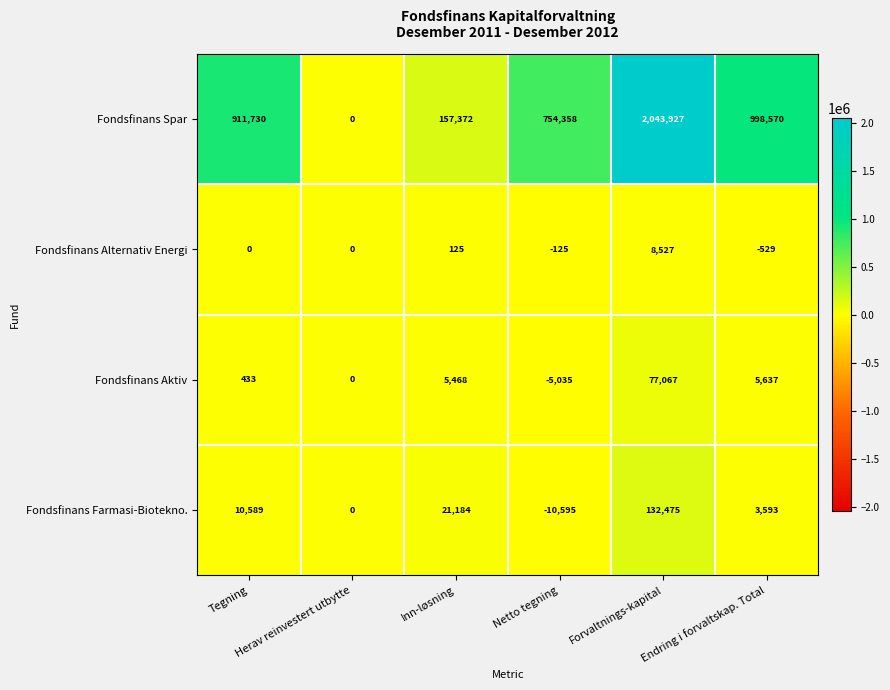

What is the total value across all series at Netto tegning?

738603